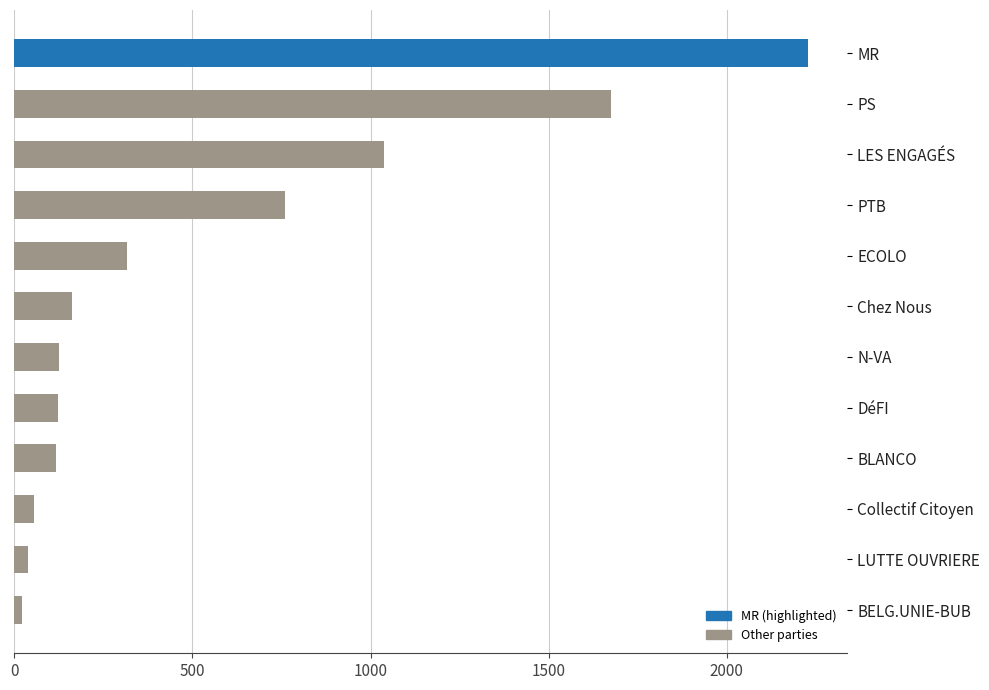

What is the change in value from N-VA to PS?

+1549